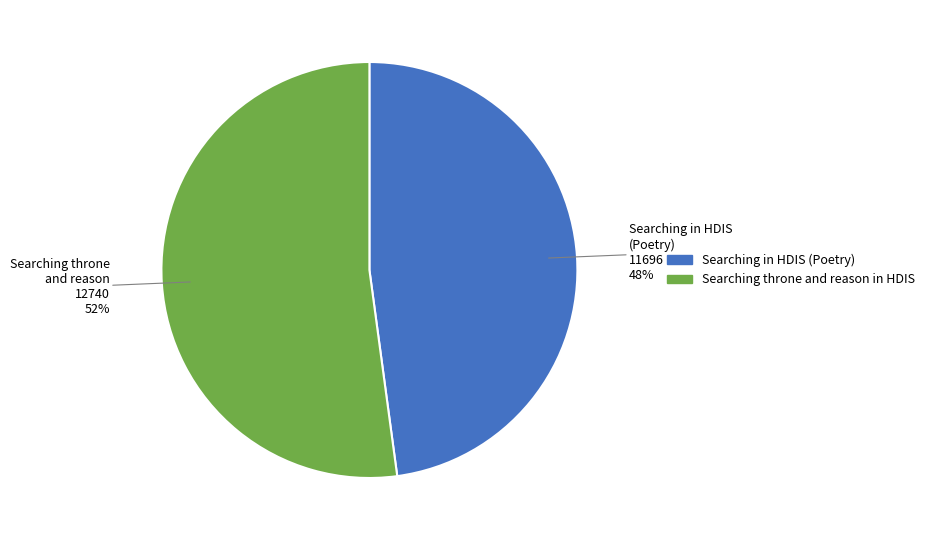

What is the ratio of the value at Searching throne and reason in HDIS to the value at Searching in HDIS (Poetry)?

1.1